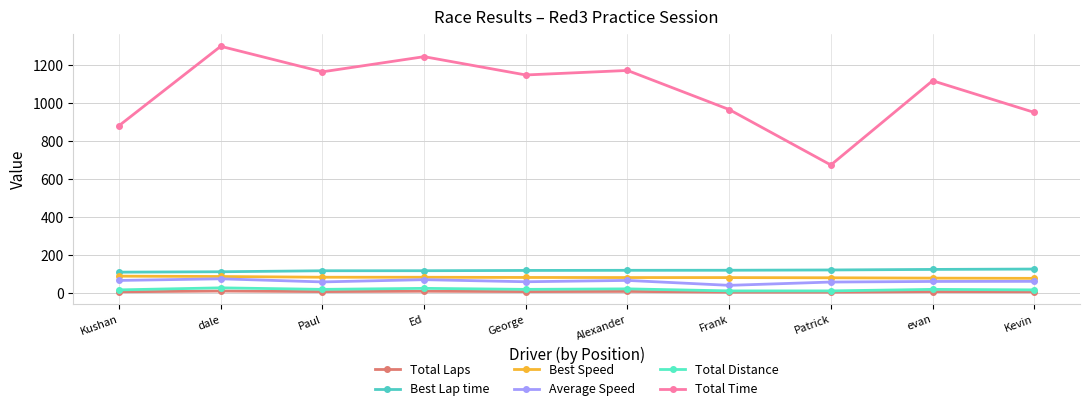

True or false: Best Lap time has a value of 194.6 at Kevin.

False